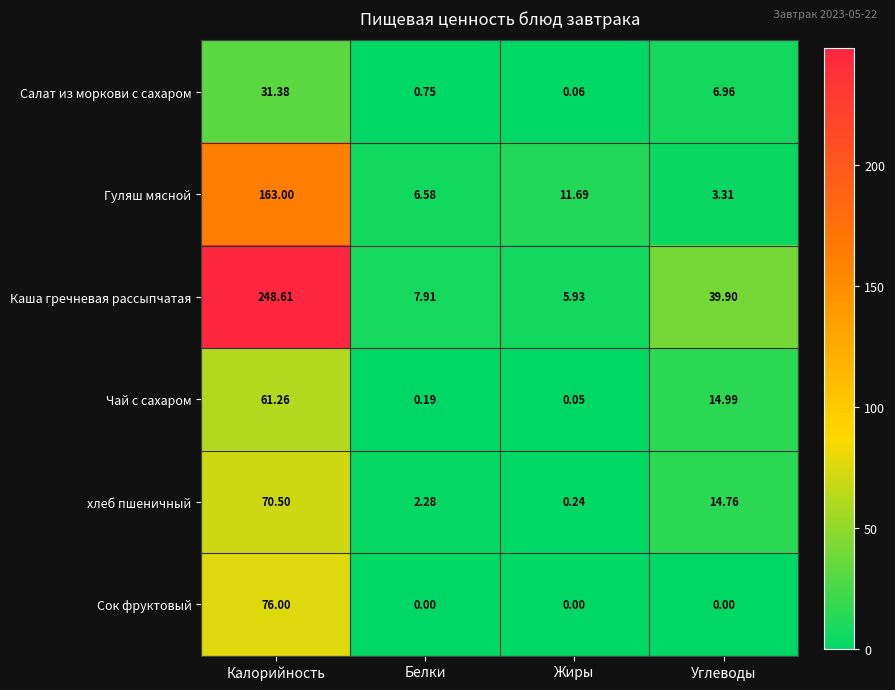

At which label is Салат из моркови с сахаром closest to 15?

Углеводы